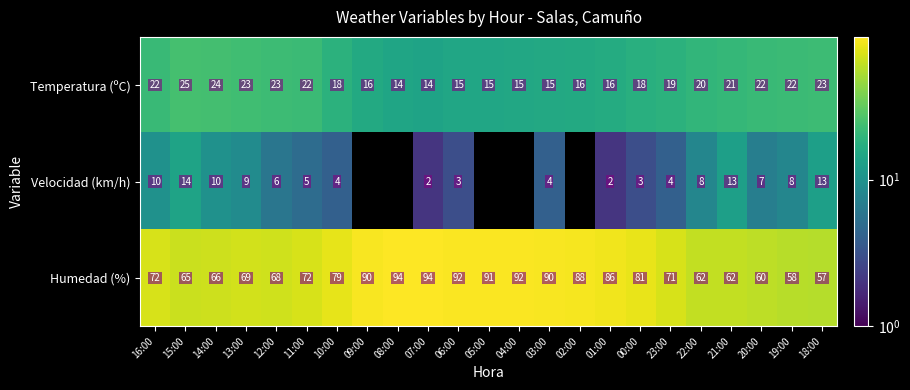

At which category does the chart reach its minimum across all series?

09:00